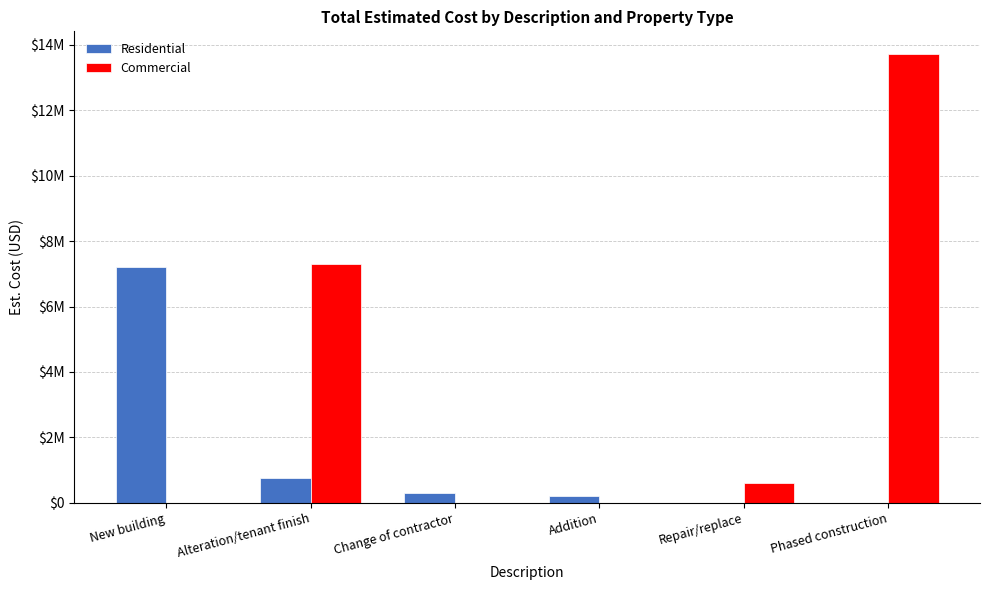

Where does the Residential series first go above 305000?

New building